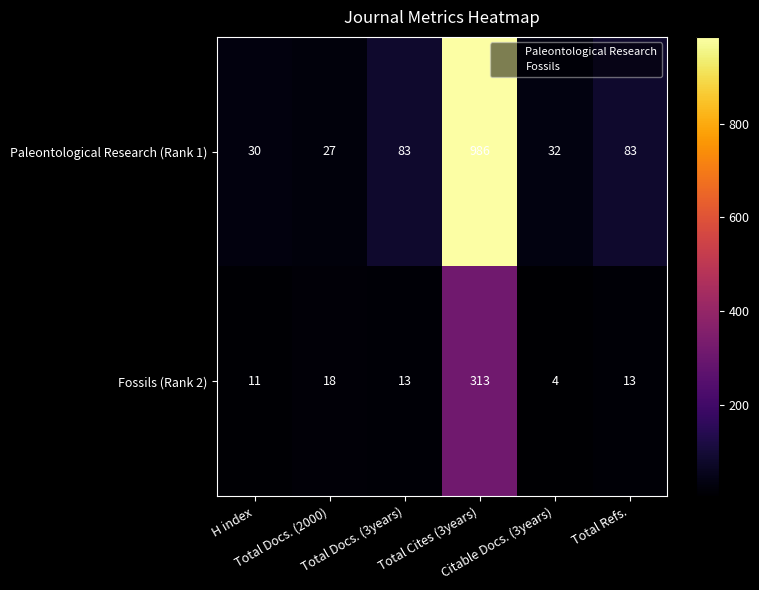

What is the greatest value displayed?

986